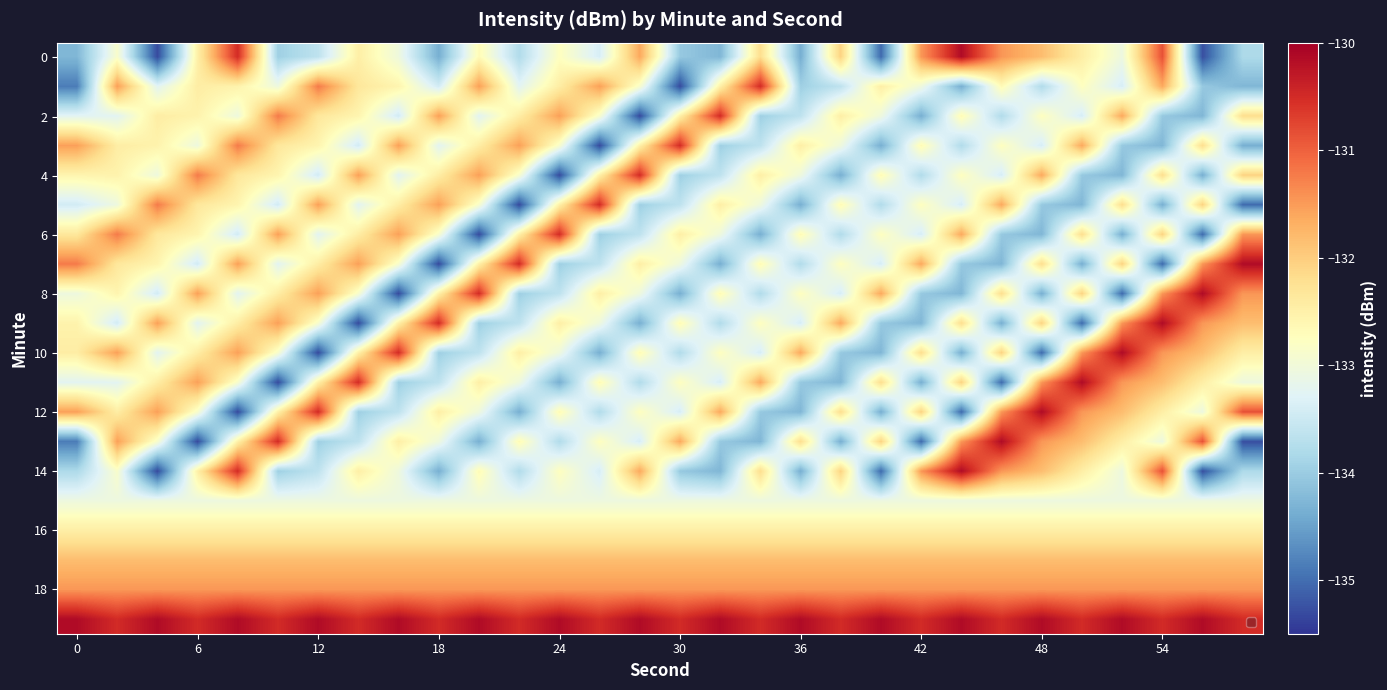

At how many categories does at least one series exceed -132?

30